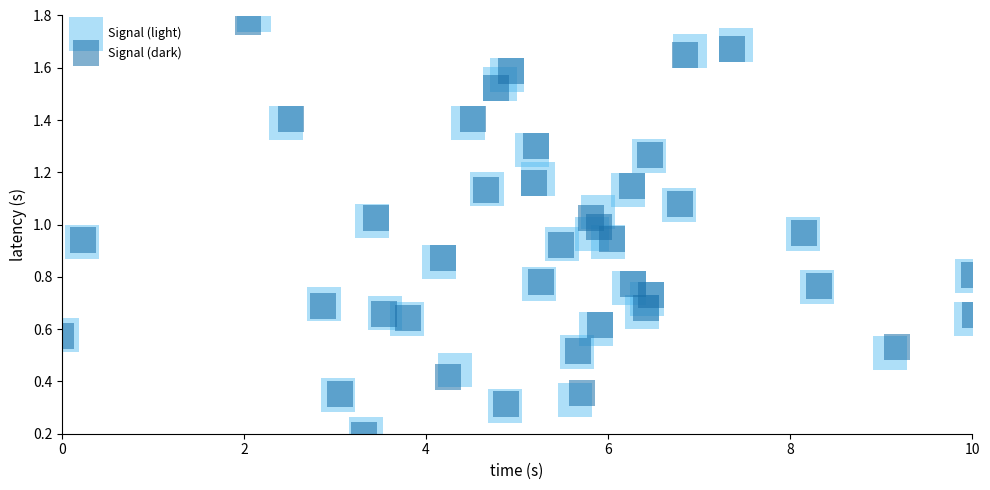

What are all the series names shown in the legend?

Signal (light), Signal (dark)